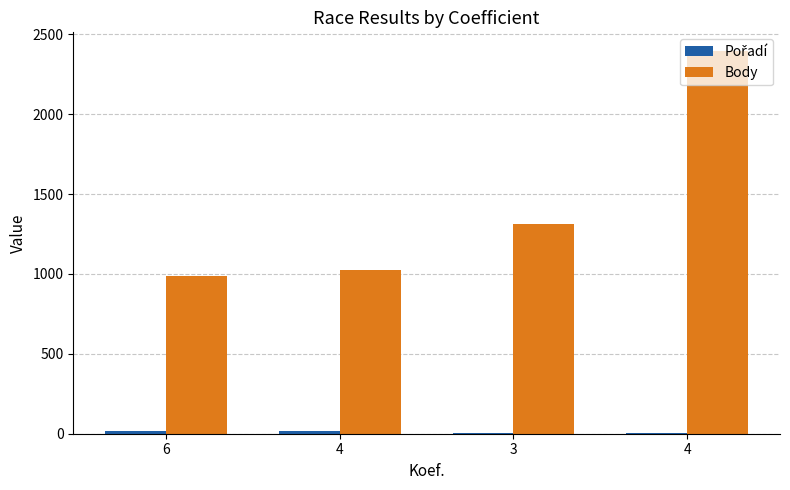

What is the approximate value of Body at 4, to the nearest 10?

1020